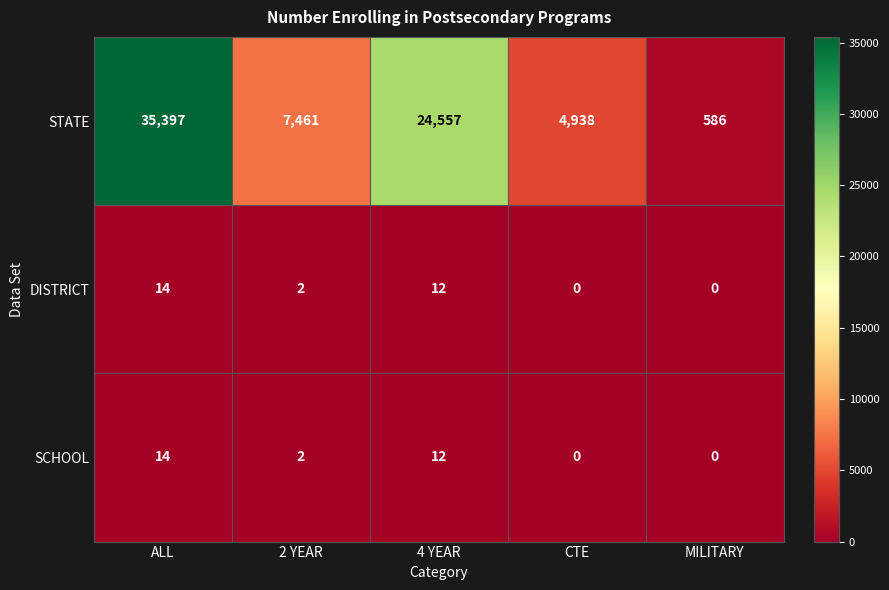

What is the spread (max minus min) of values at 4 YEAR?

24545